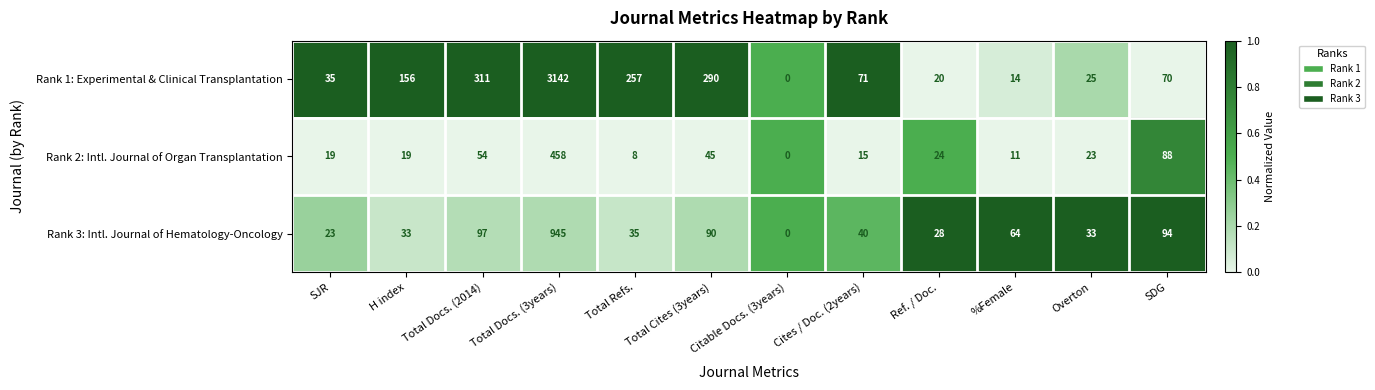

Where does the Rank 2: Intl. Journal of Organ Transplantation series first go above 23?

Total Docs. (2014)